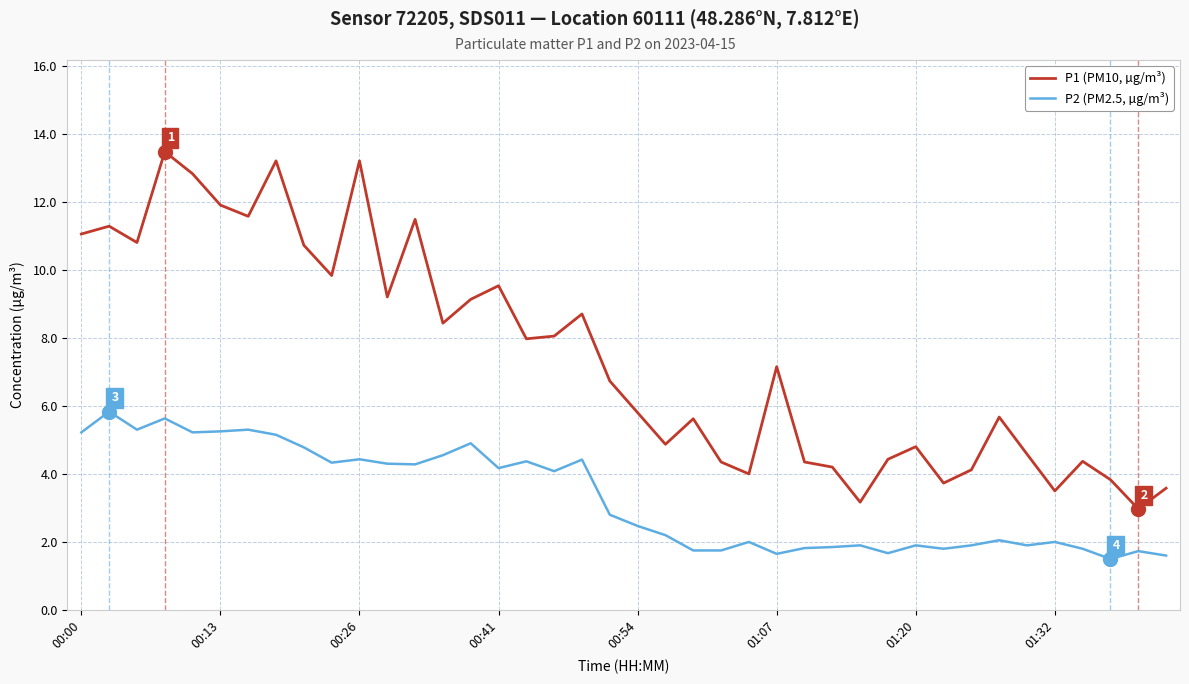

What is the highest value of the P2 (PM2.5, µg/m³) series?

5.8